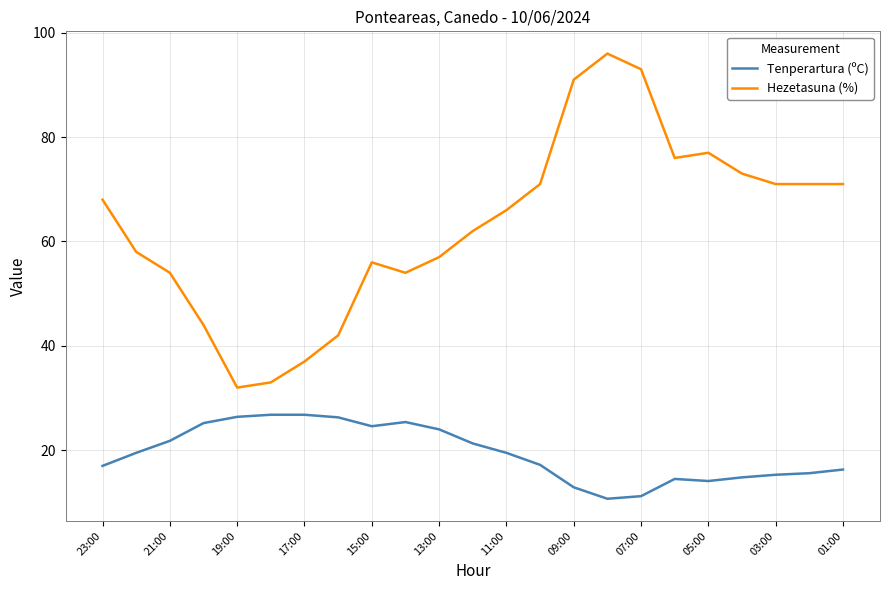

Does the chart display data point markers on the line(s)?

No